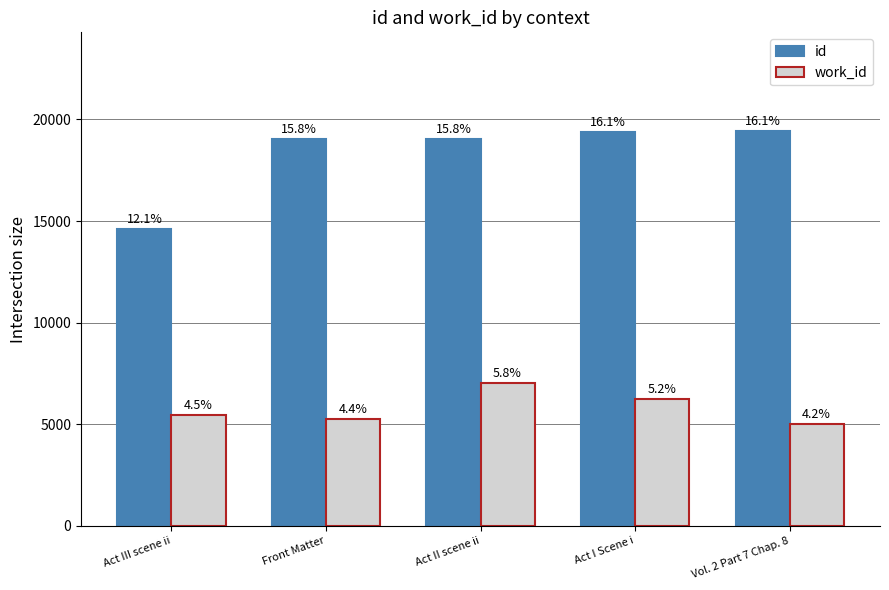

What are all the series names shown in the legend?

id, work_id